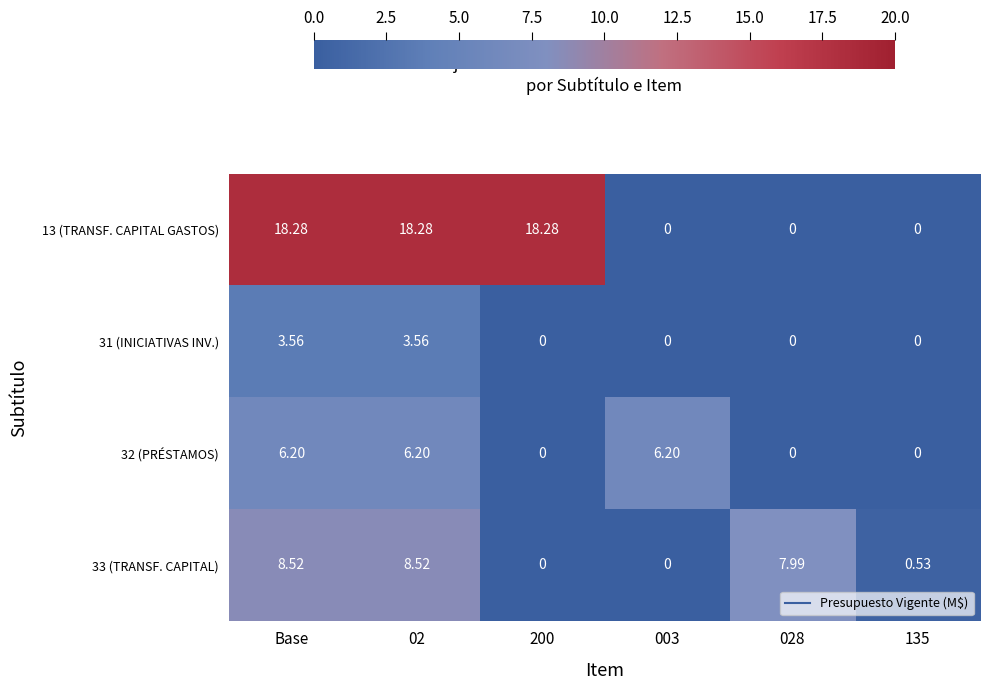

How many data points does each series have?

6